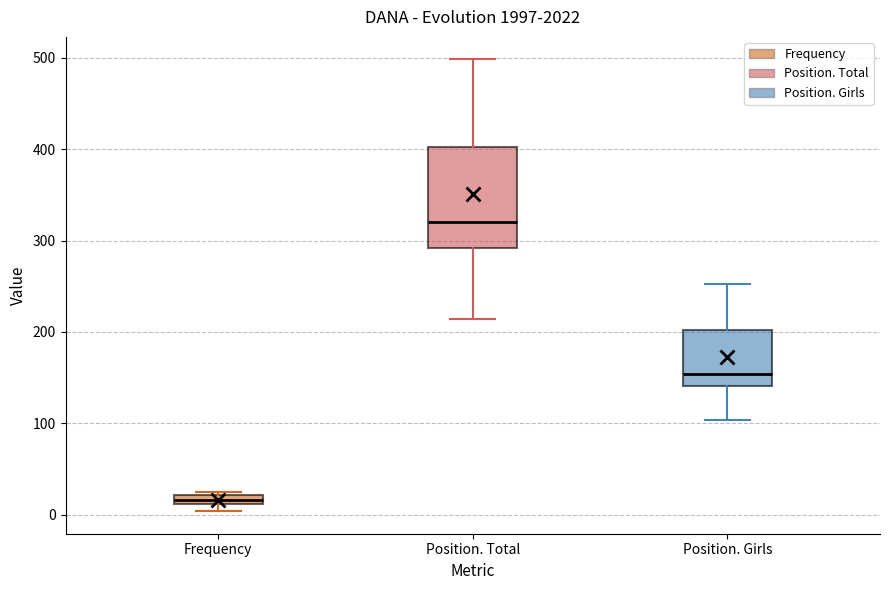

Where does the upper whisker of the box for Position. Girls end on the y-axis? The values are not printed on the chart, so give them approximately, as read against the axis.

250